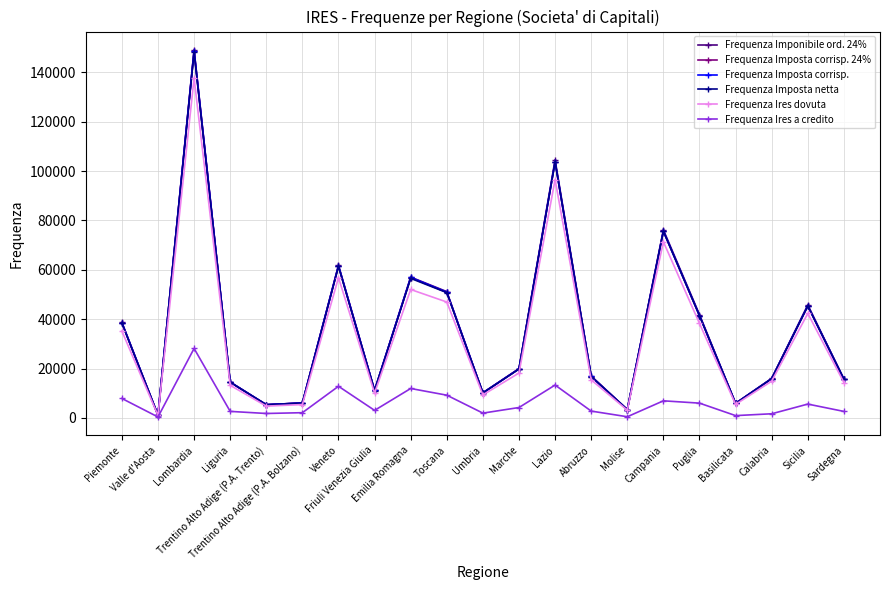

What is the maximum value shown in the chart?

149101